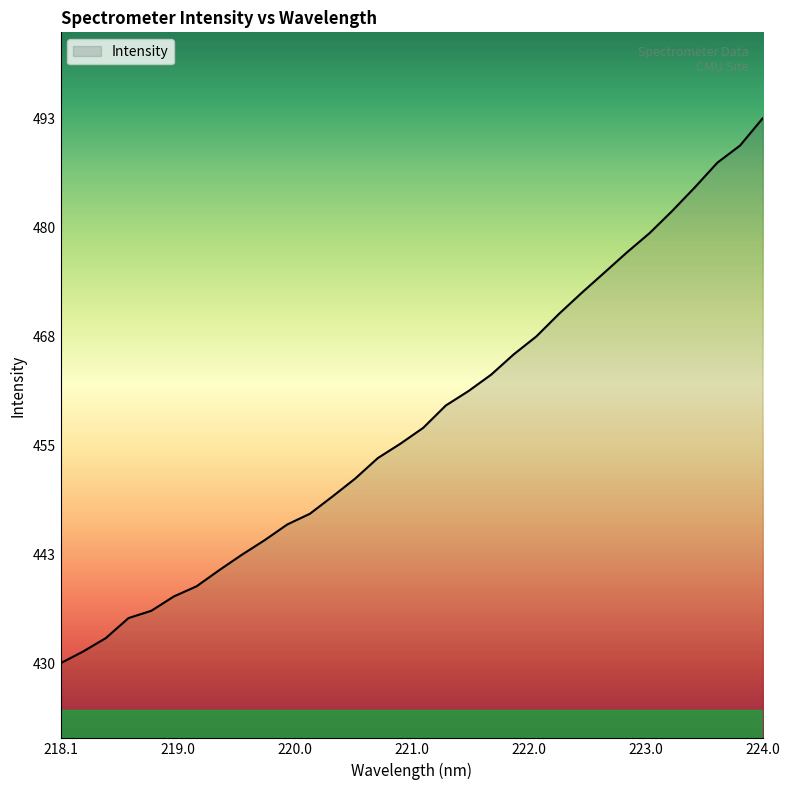

What is the greatest value displayed?

492.6